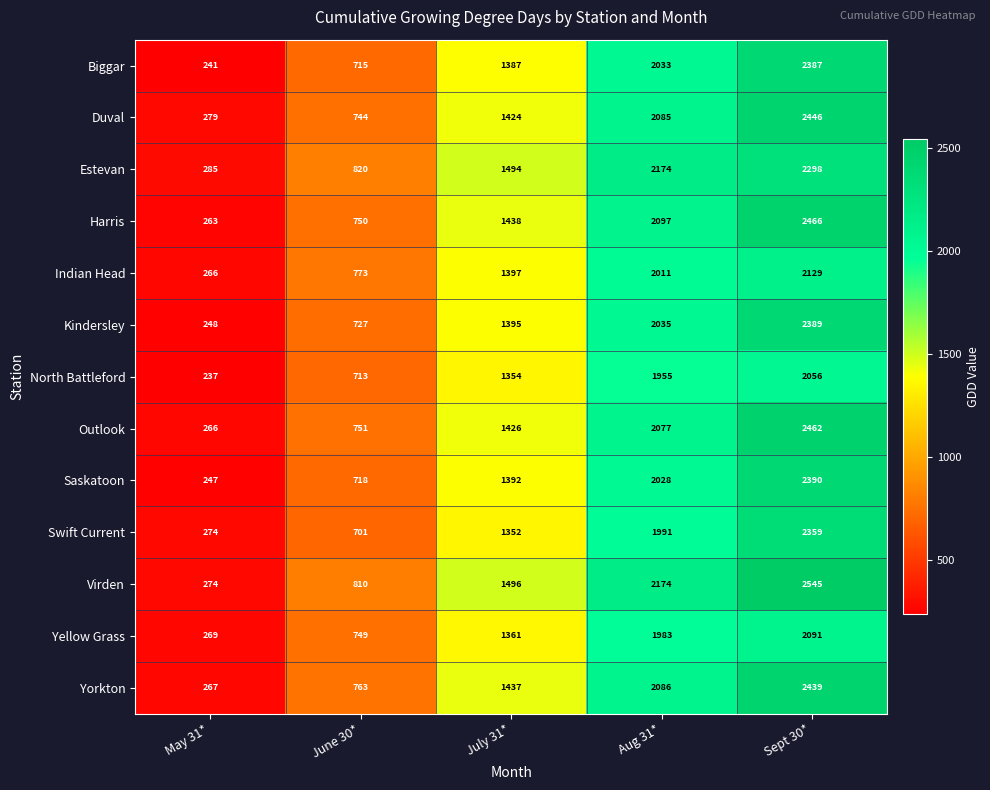

Is the value of Indian Head at July 31* greater than the value of Yellow Grass at Aug 31*?

No